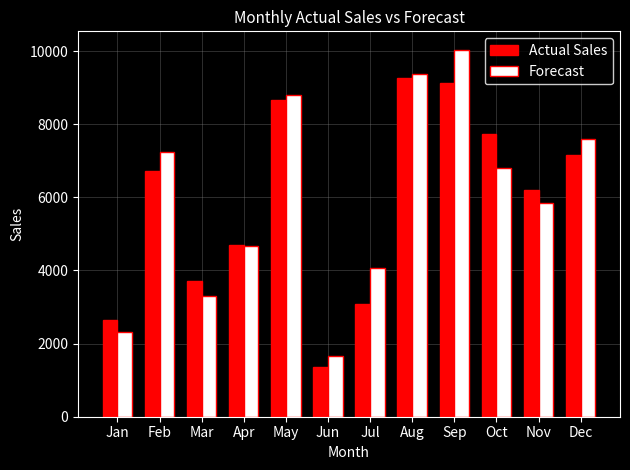

What is the difference between the maximum and minimum values in the Forecast series?

8383